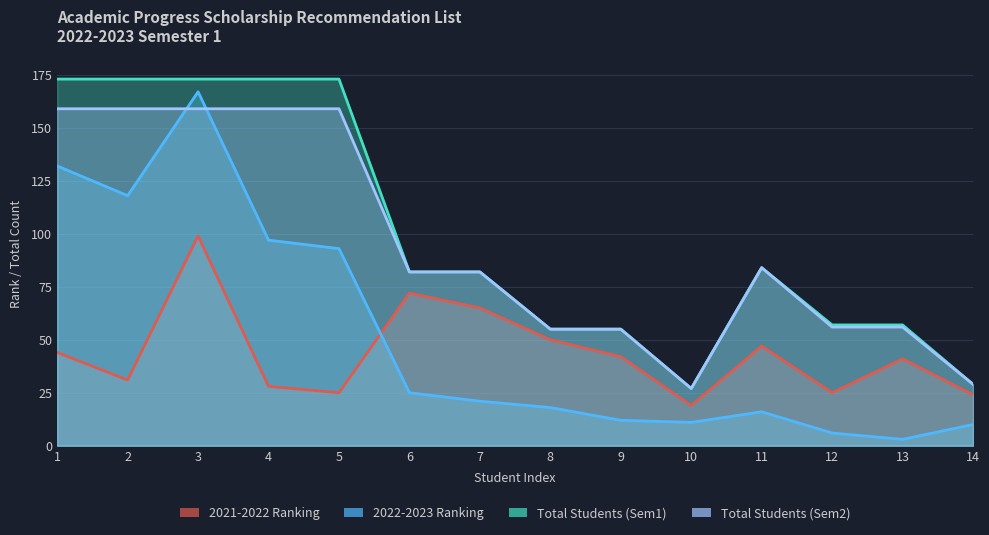

What is the value of the Total Students (Sem2) point at the 13th from the left?

56